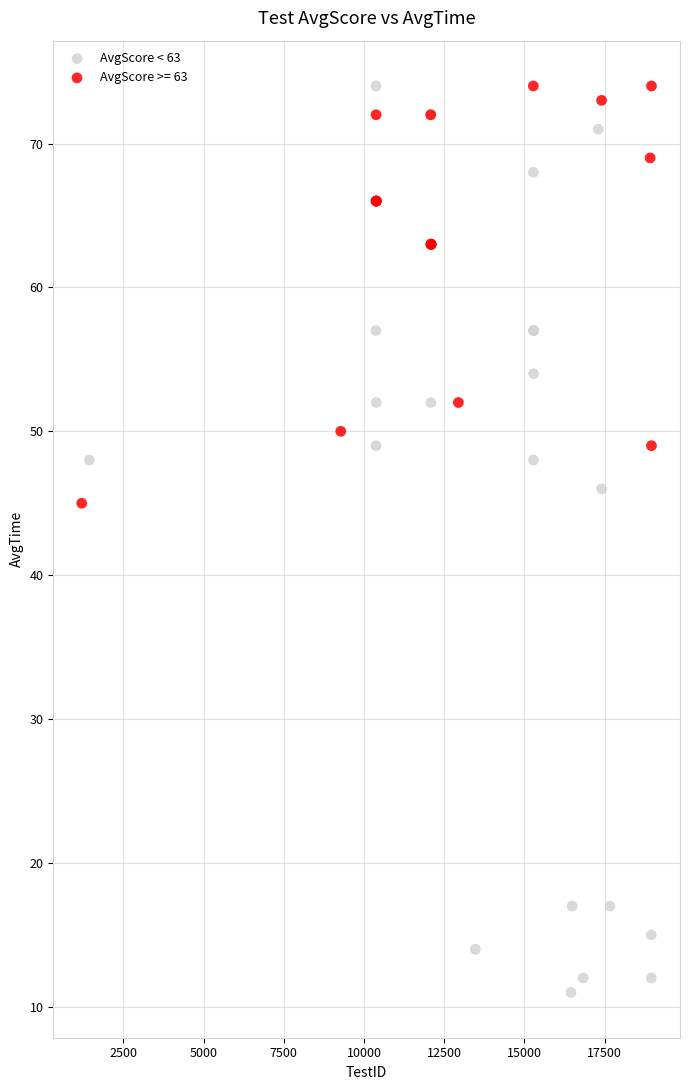

Which series has the largest Y range (max minus min)?

AvgScore < 63